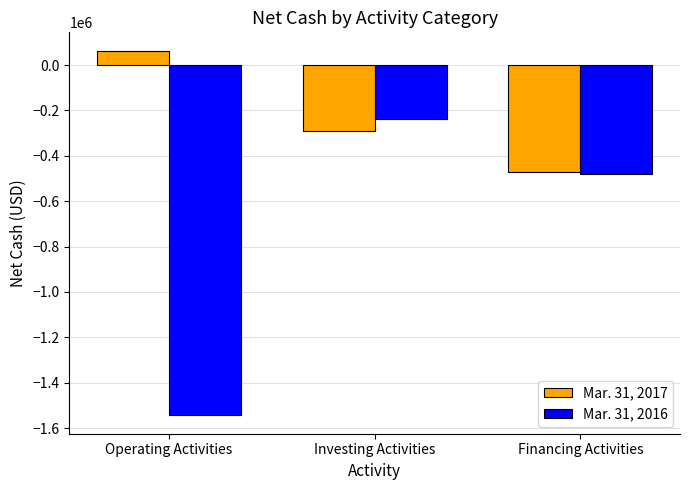

Count the number of categories in the chart.

3